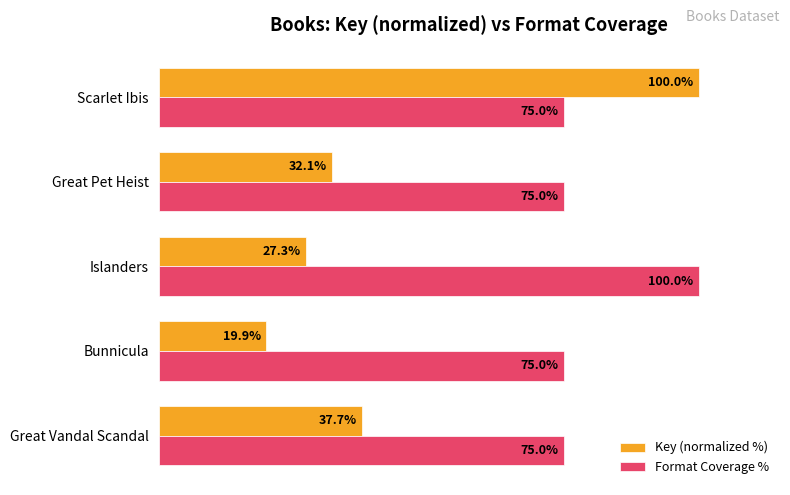

Between Bunnicula and Great Pet Heist, which series saw the biggest shift?

Key (normalized %)